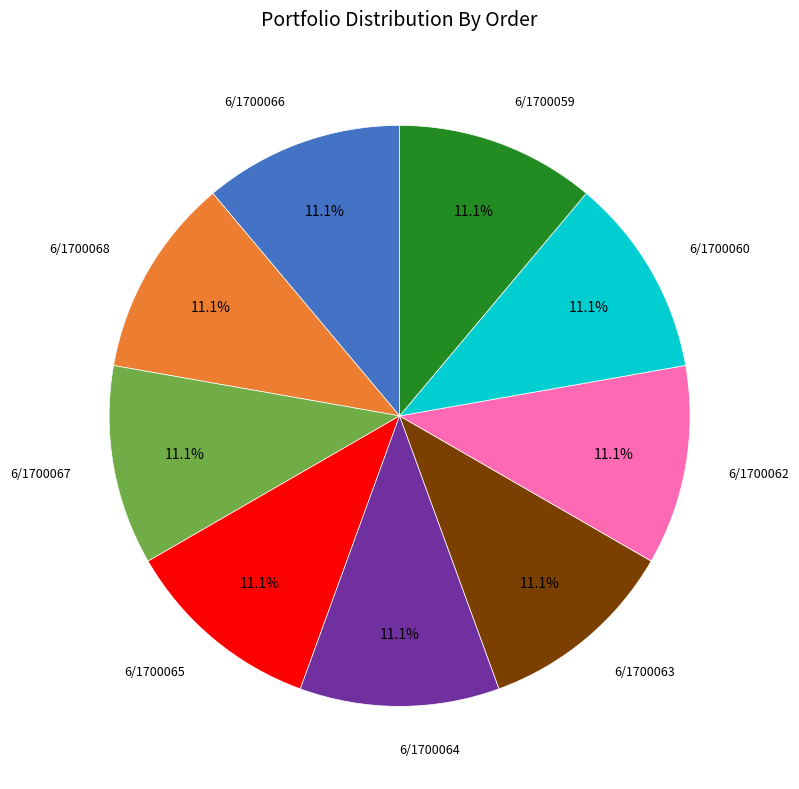

How many slices are in this pie chart?

9